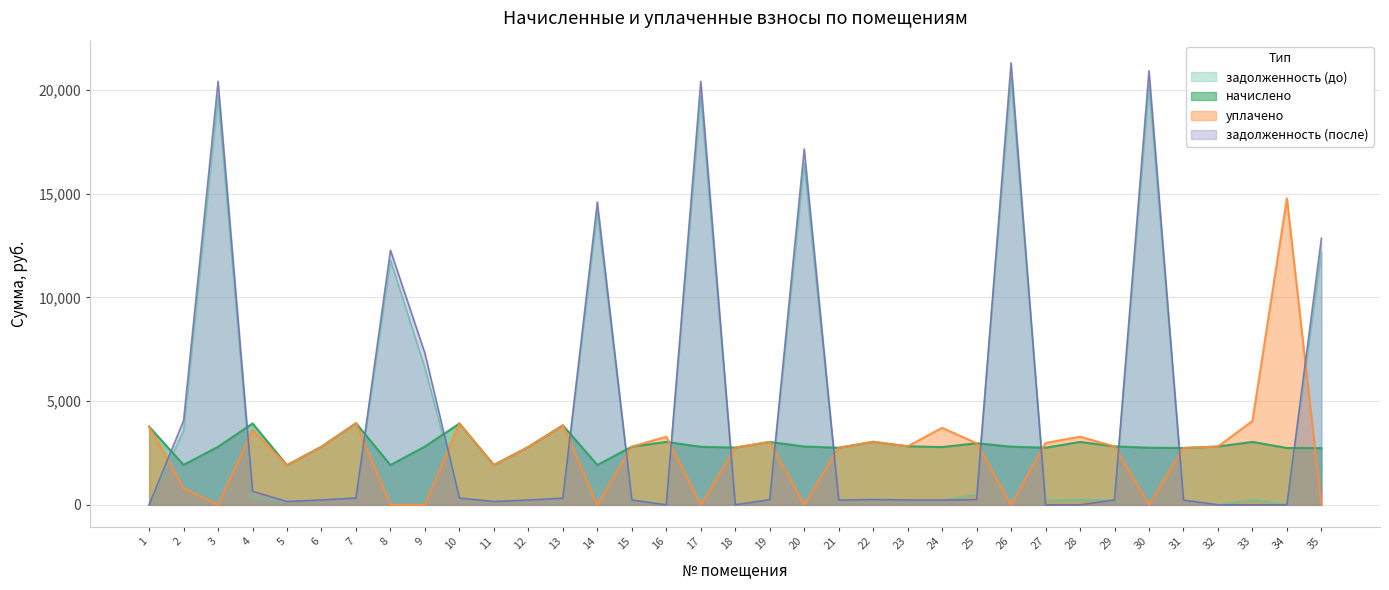

What is the difference between the начислено values at 28 and 18?

273.5